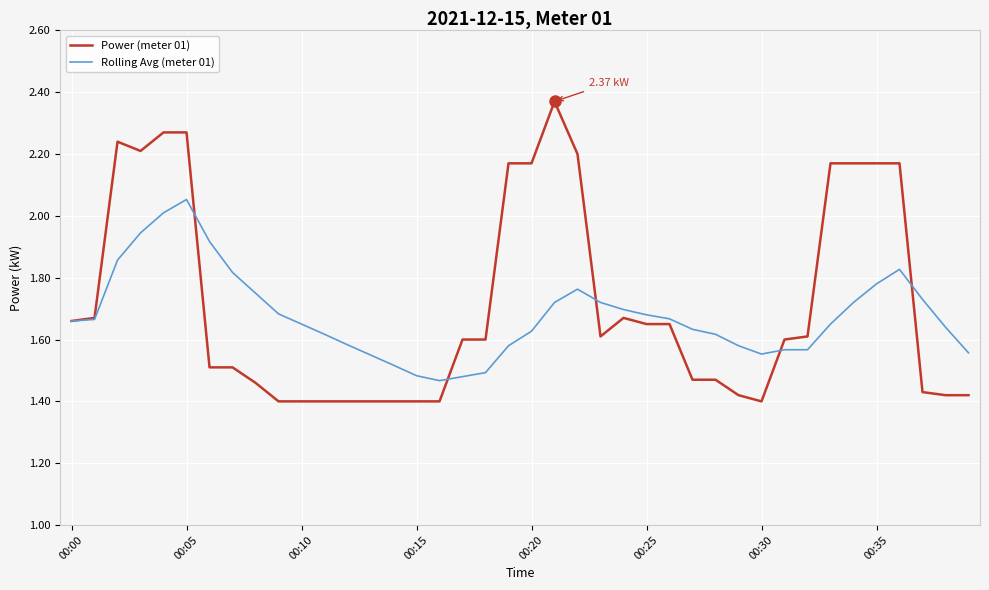

List the series in order of their peak value, lowest first.

Rolling Avg (meter 01), Power (meter 01)